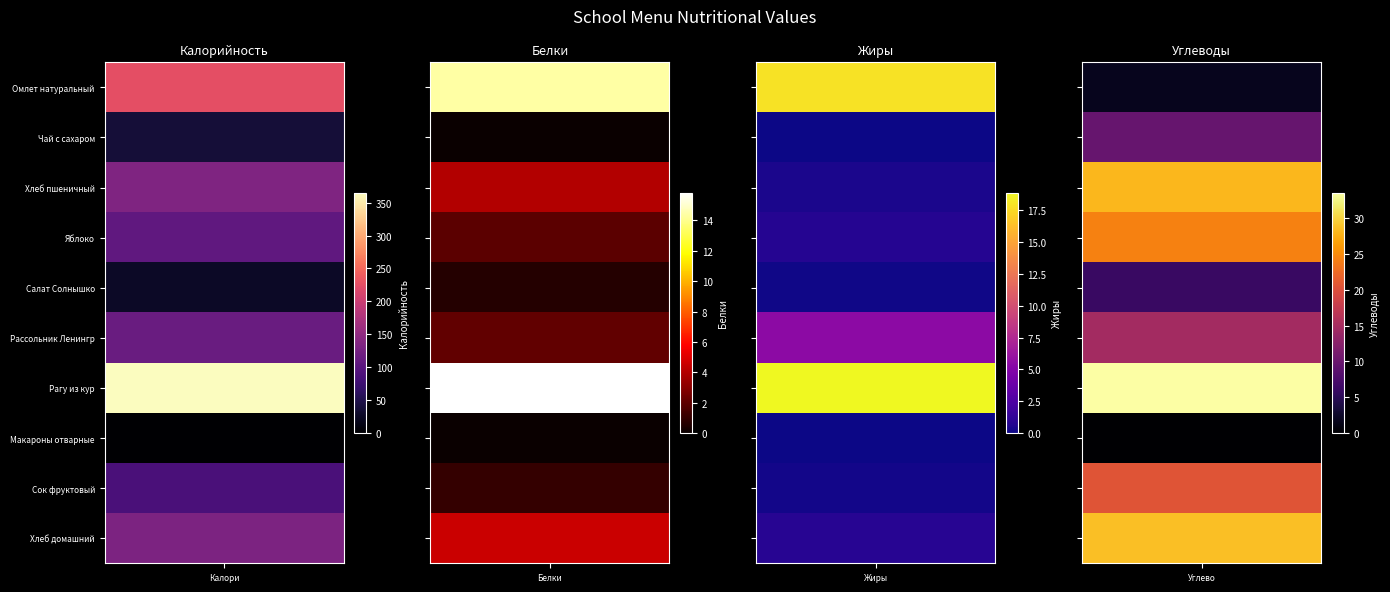

Between Хлеб домашний and Макароны отварные, which is larger?

Хлеб домашний